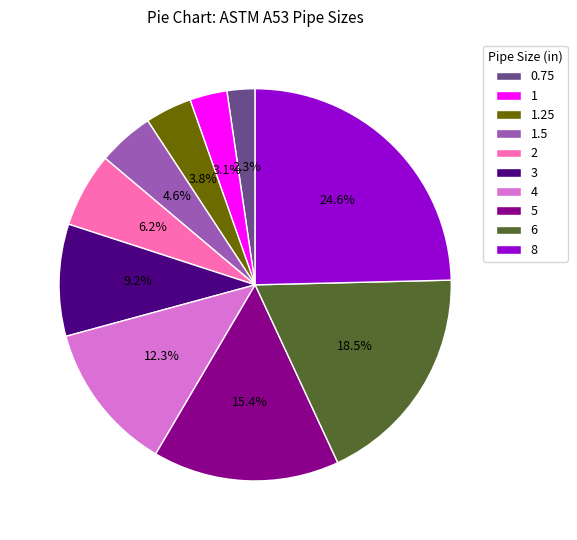

Which has a higher value, 5 or 6?

6